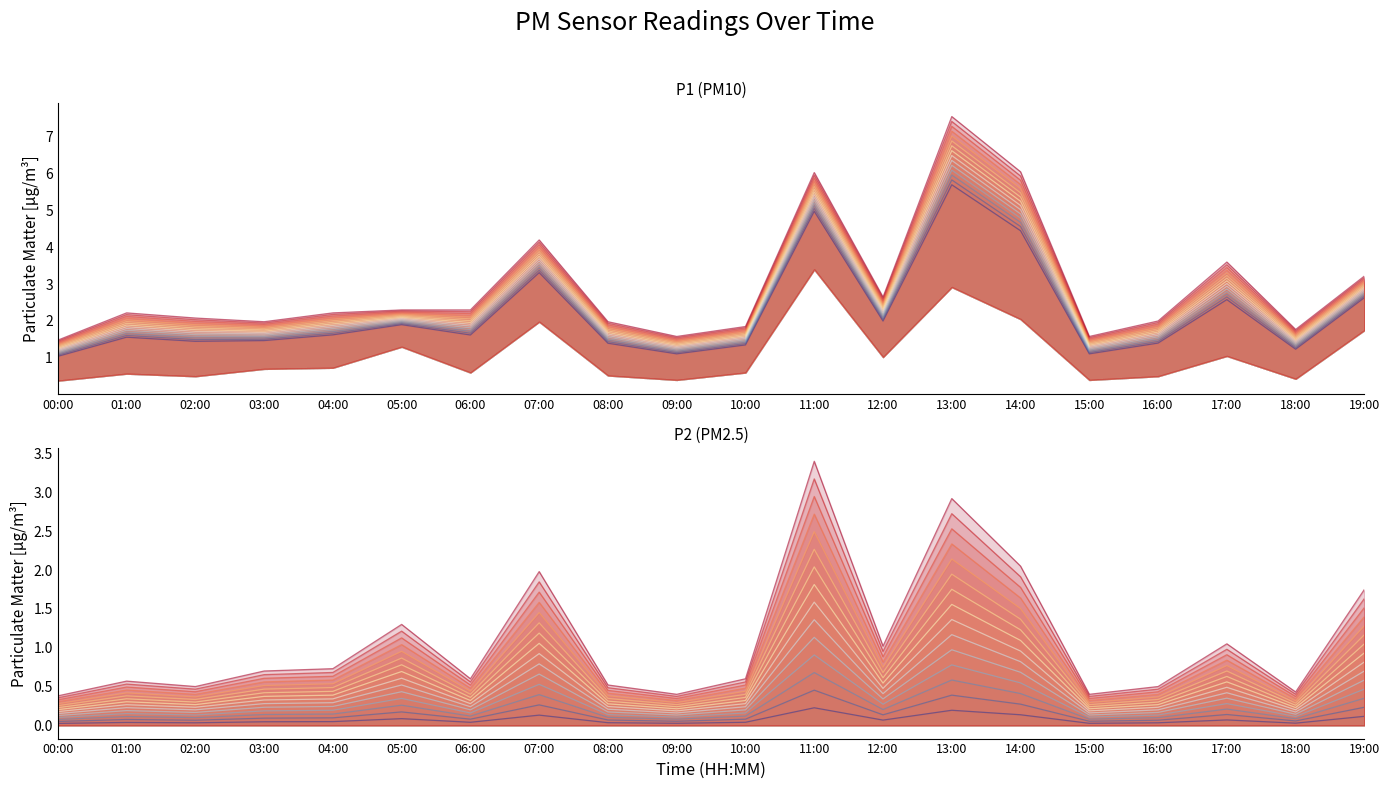

What position from the right is 18:00?

2